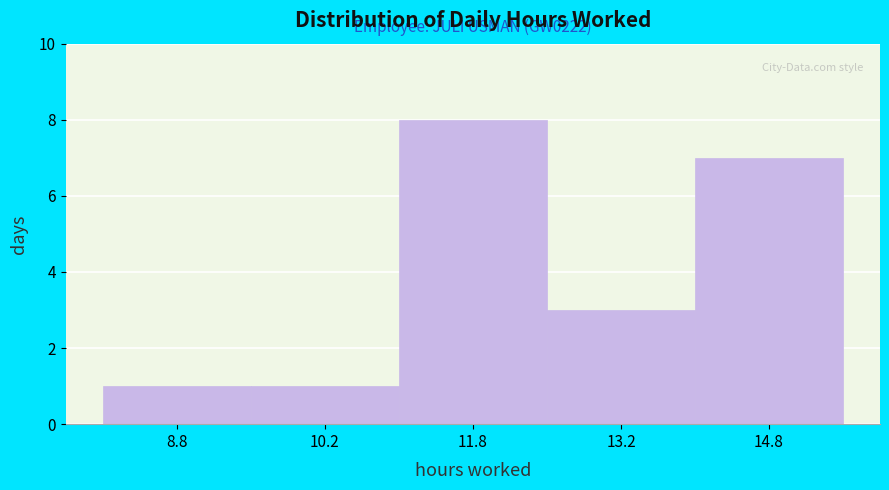

Over which range of the x-axis is the bar tallest?

11.0 to 12.5